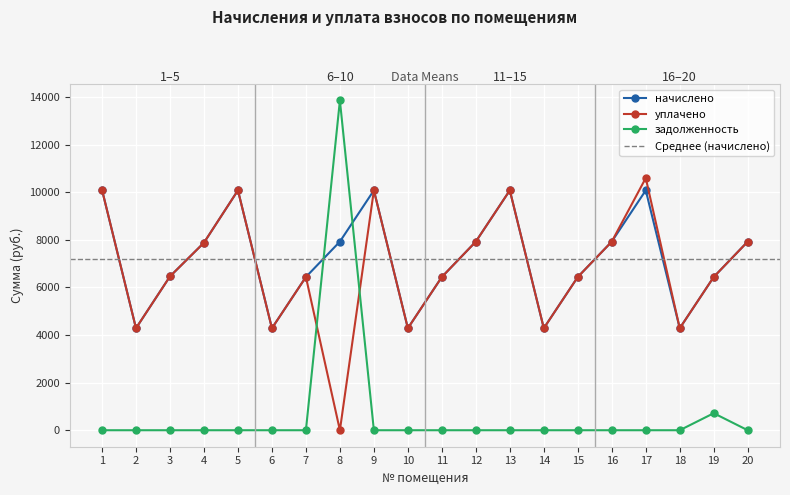

At which category is the sum across all series the highest?

8